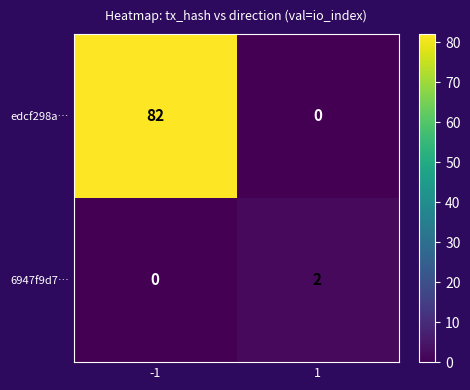

Which series changed the most between -1 and 1?

edcf298a…